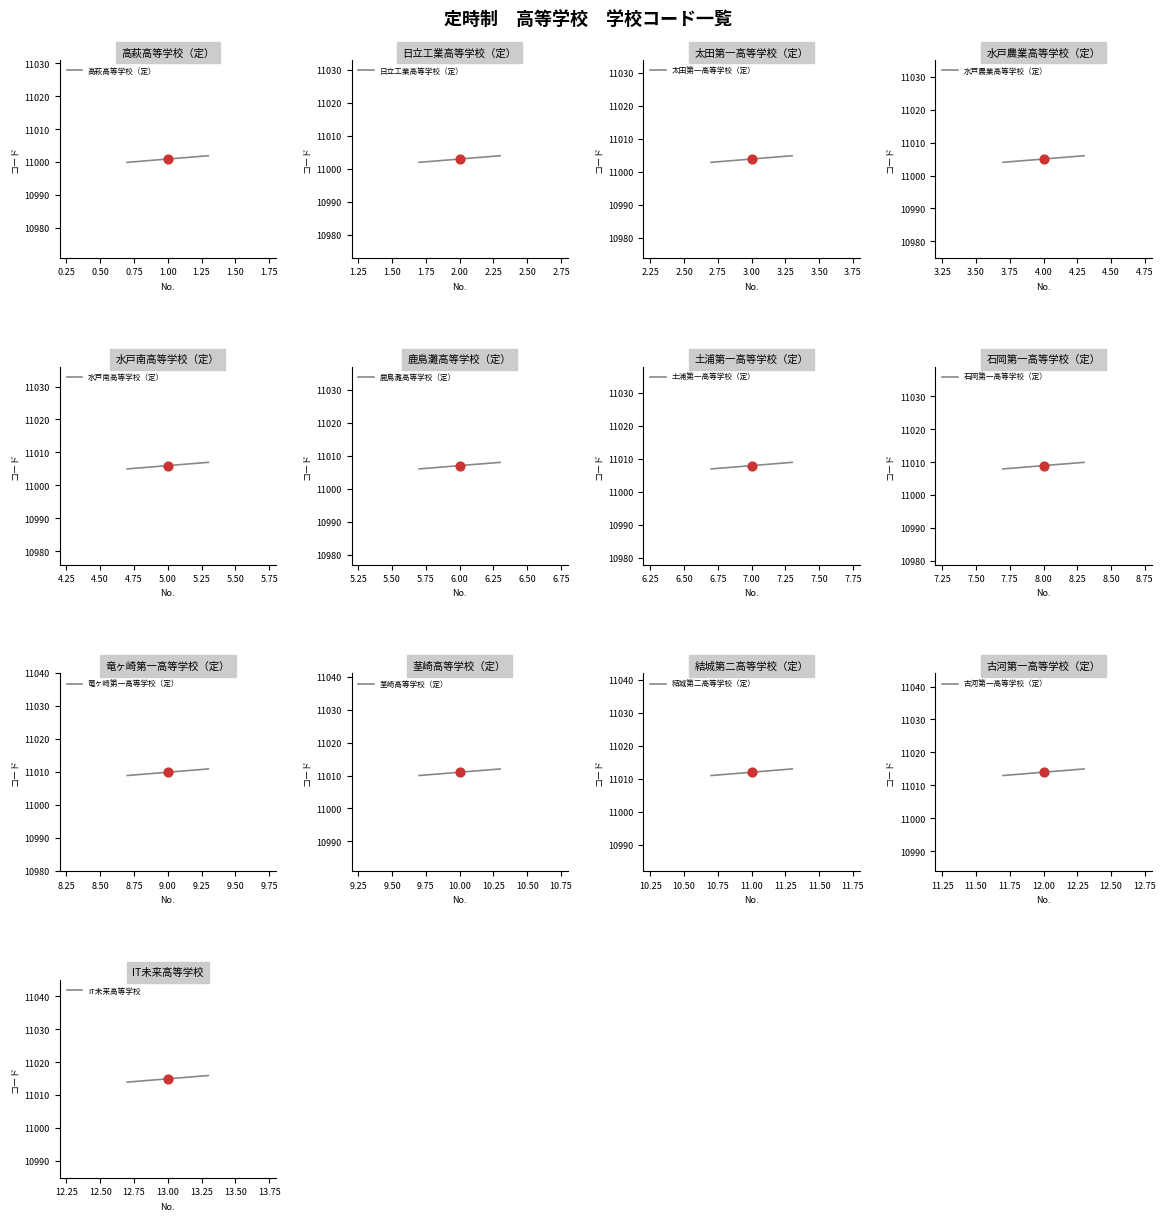

Approximately how many times larger is the value at 10 compared to 4?

1.0